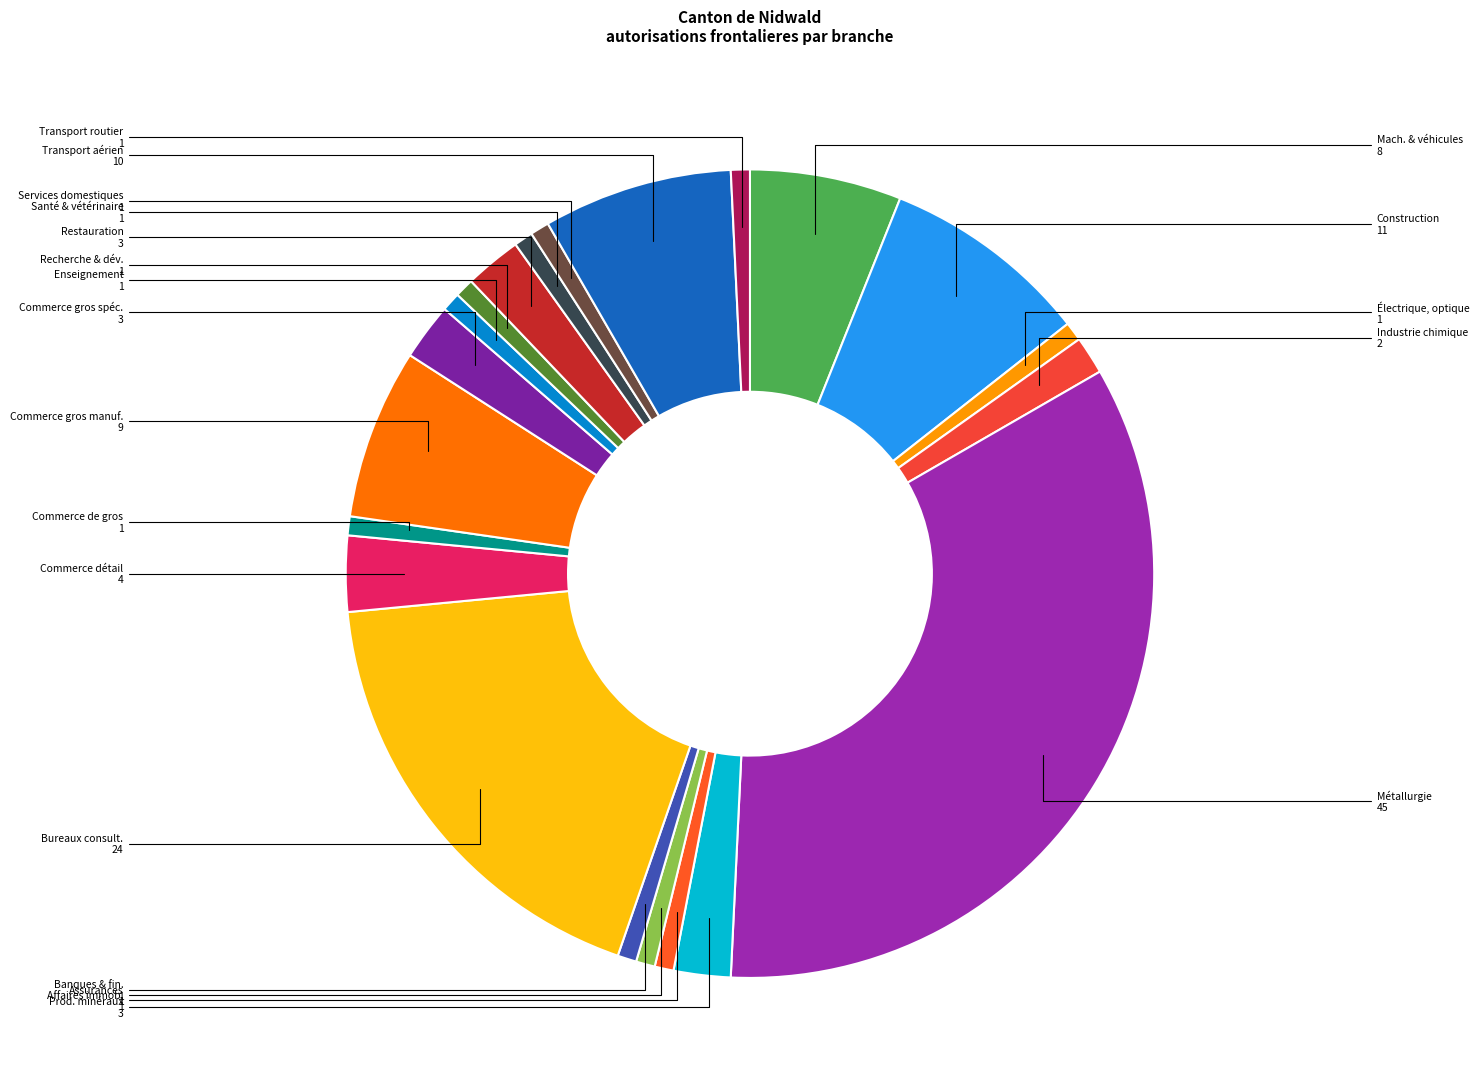

Count the number of slices in the pie.

21